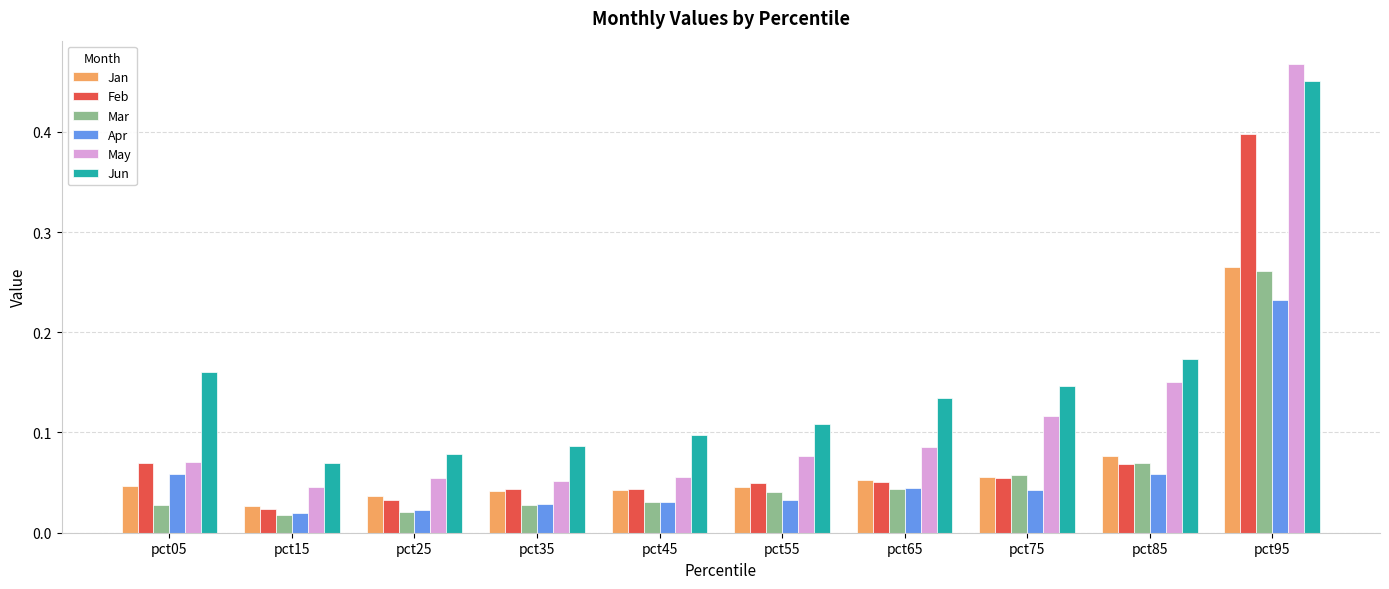

At which category is the sum across all series the highest?

pct95